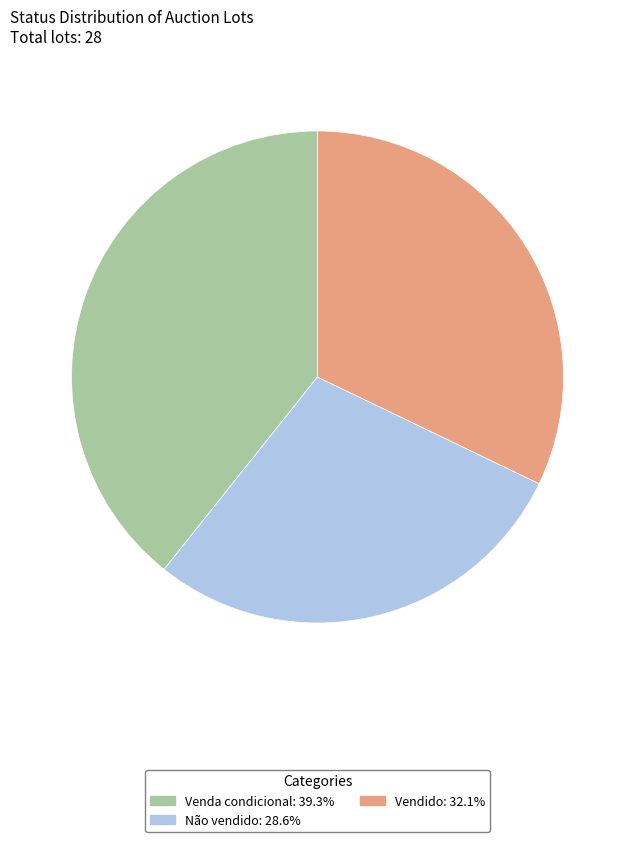

How many slices are in this pie chart?

3